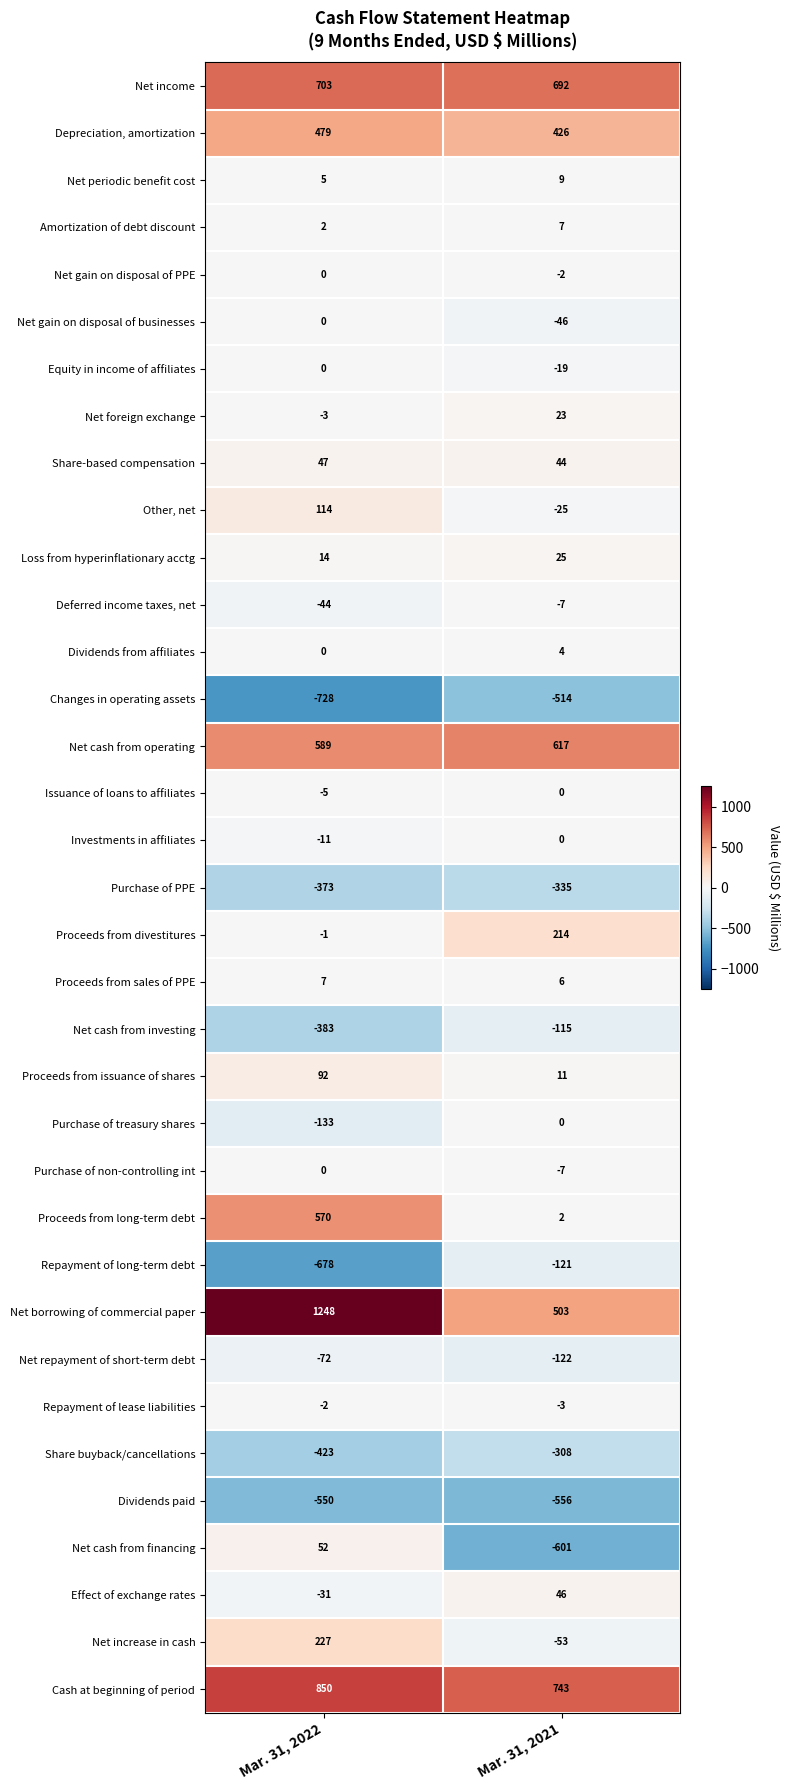

What is the sum of the Purchase of non-controlling int values at Mar. 31, 2022 and Mar. 31, 2021?

-7